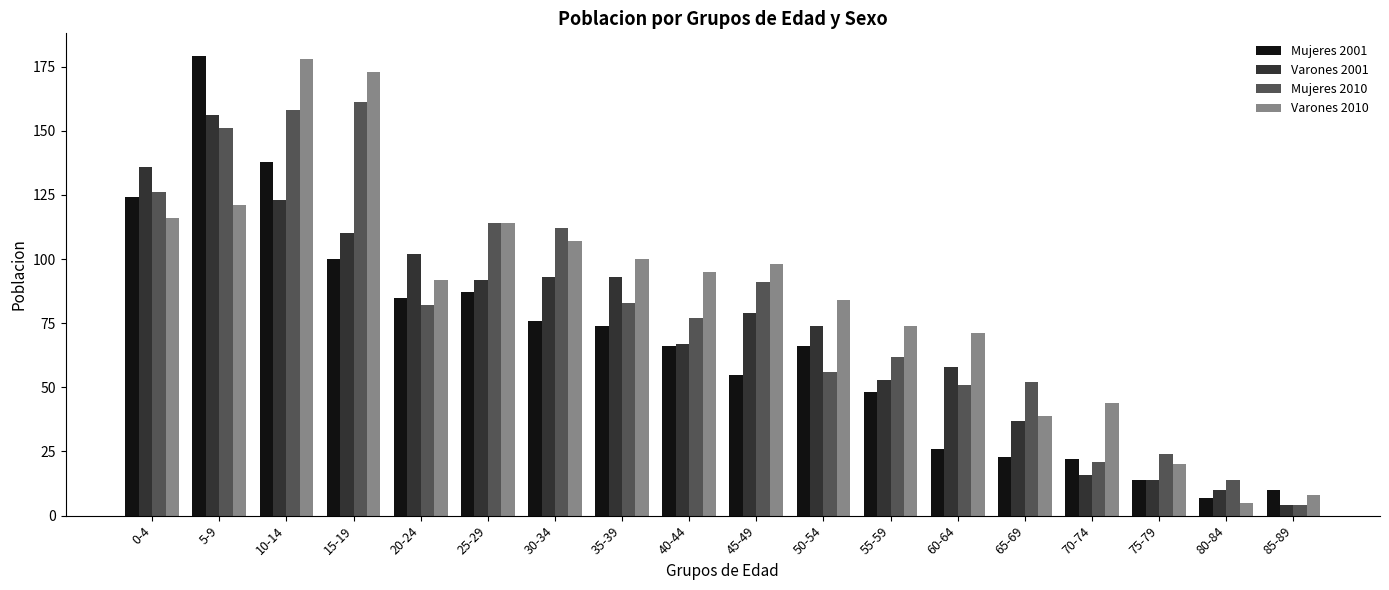

Where does the Mujeres 2010 series first go above 82?

0-4